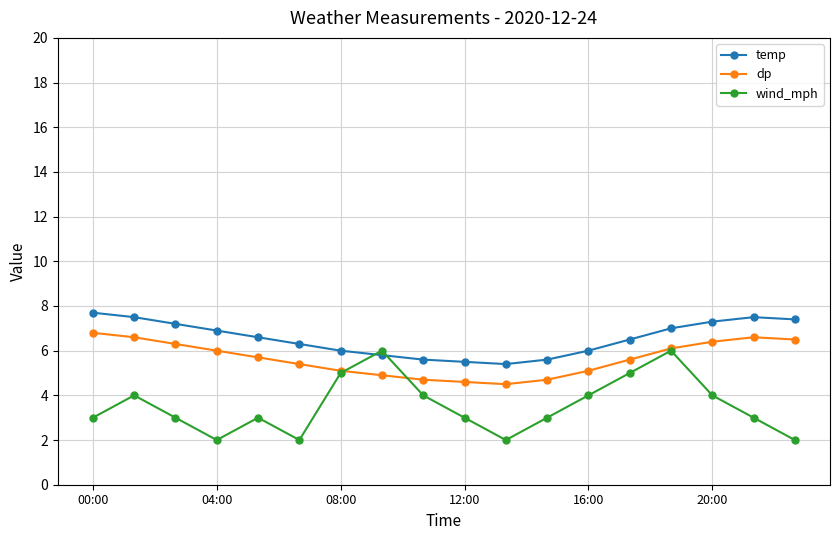

How many interior local valleys does the wind_mph series have?

3